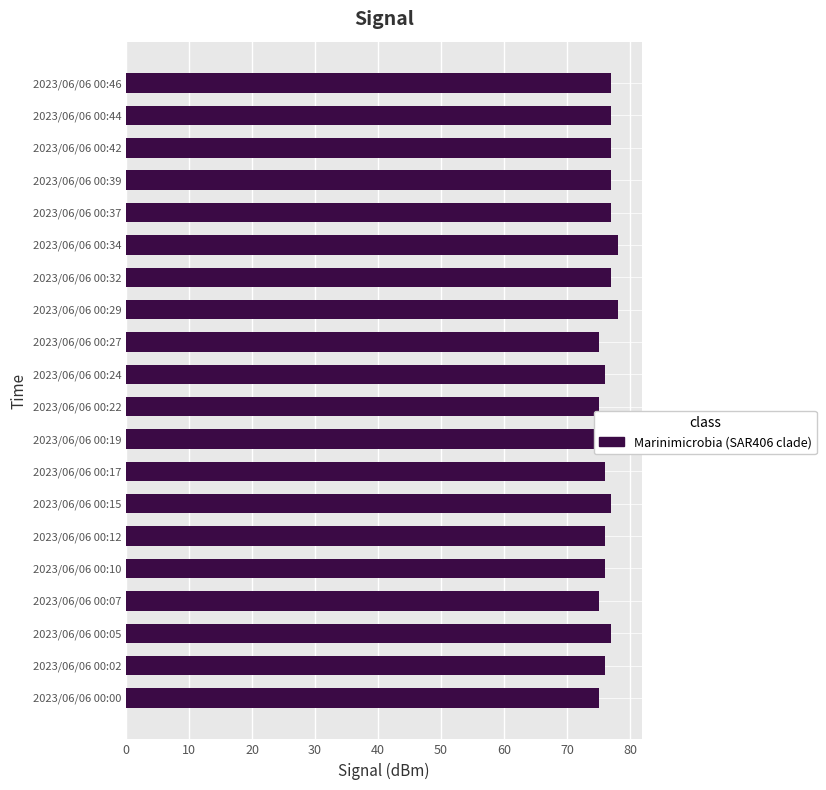

What is the greatest value displayed?

78